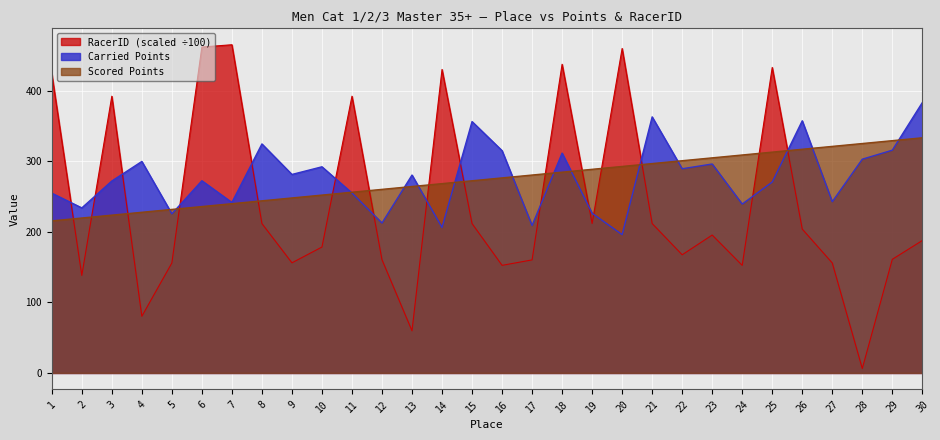

Between which two adjacent categories do Scored Points and RacerID (scaled) first intersect?

1 and 2